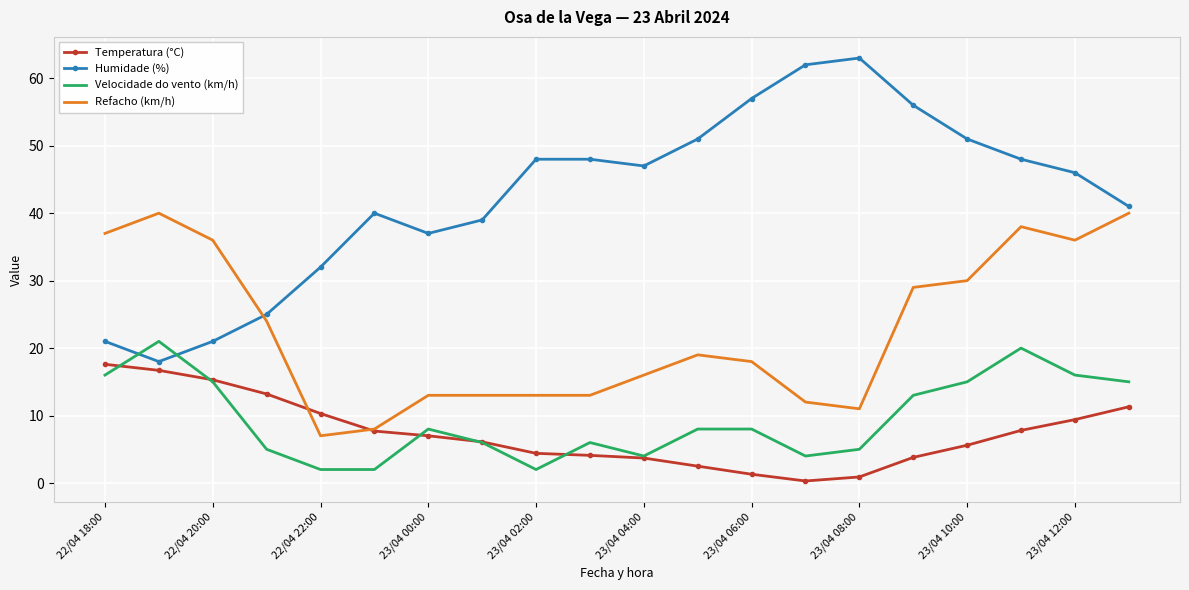

Which series has the largest range (max minus min)?

Humidade (%)